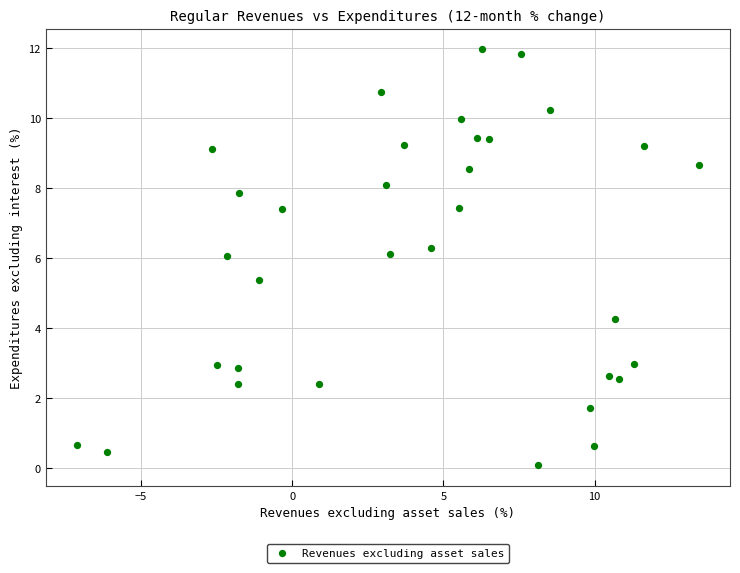

What is the range of Y values (max minus min)?

11.9